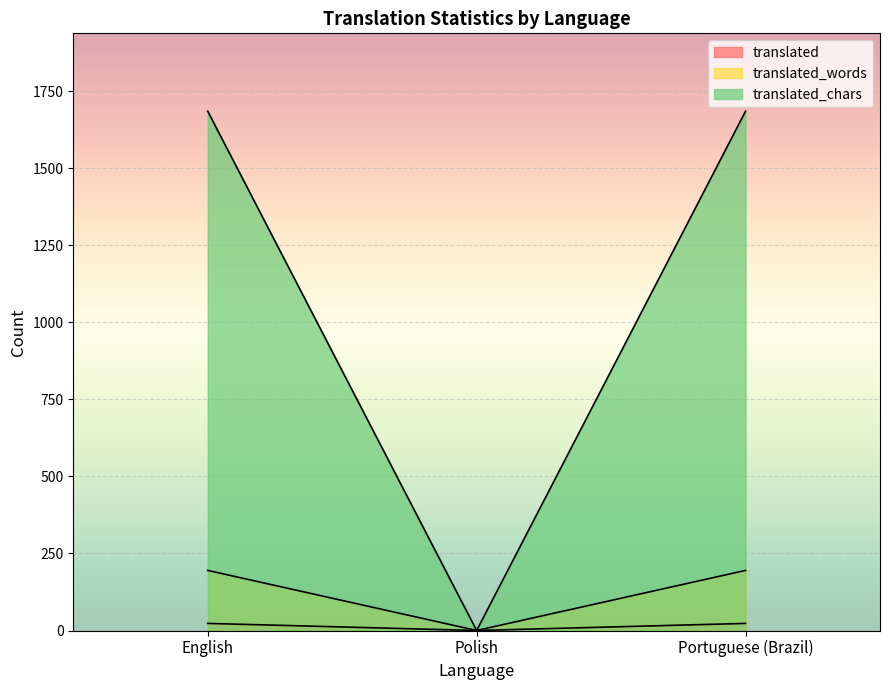

What are all the series names shown in the legend?

translated, translated_words, translated_chars